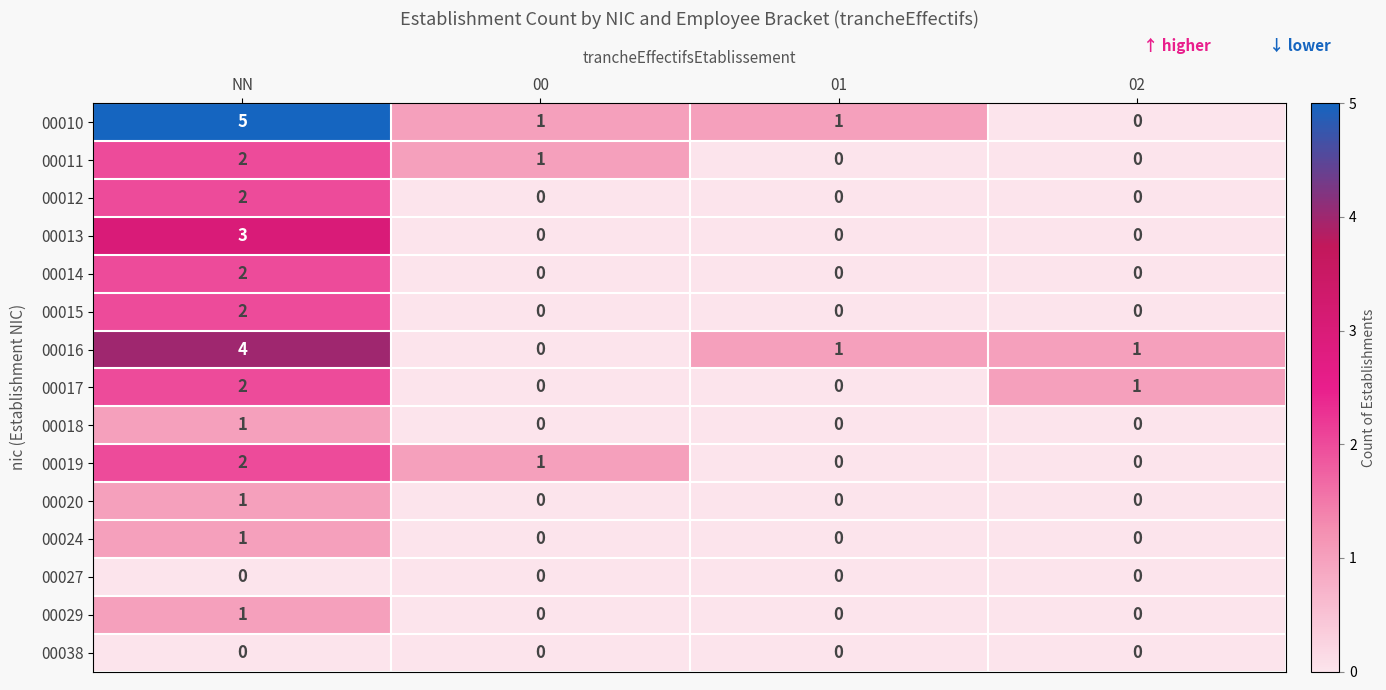

At how many categories does at least one series exceed 2?

1